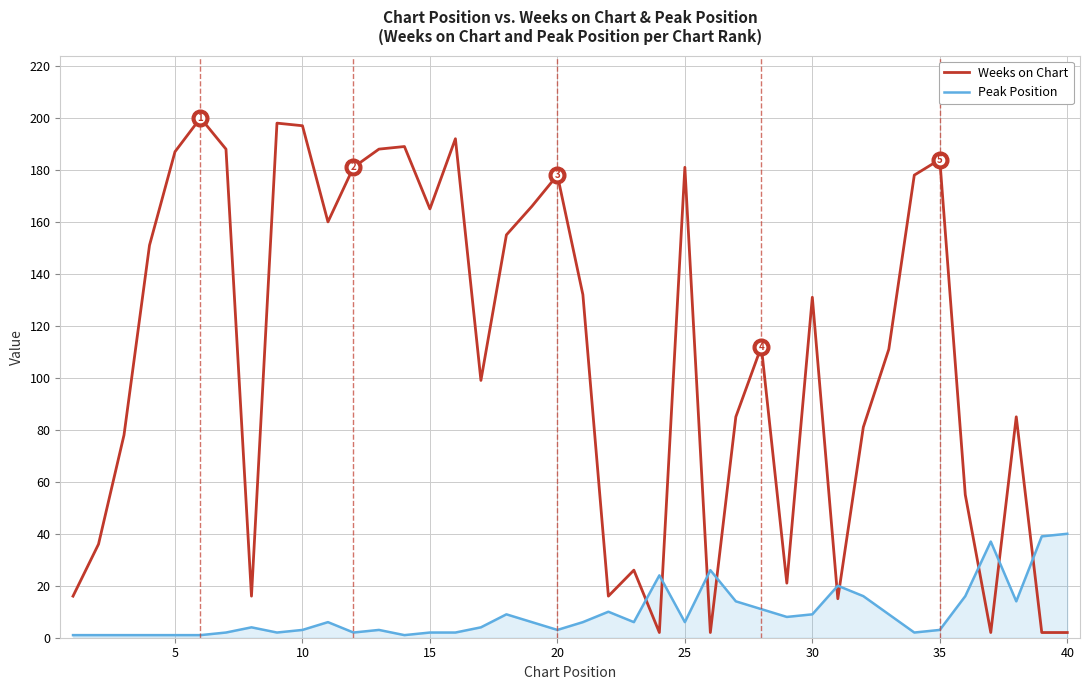

Which series has the largest range (max minus min)?

Weeks on Chart